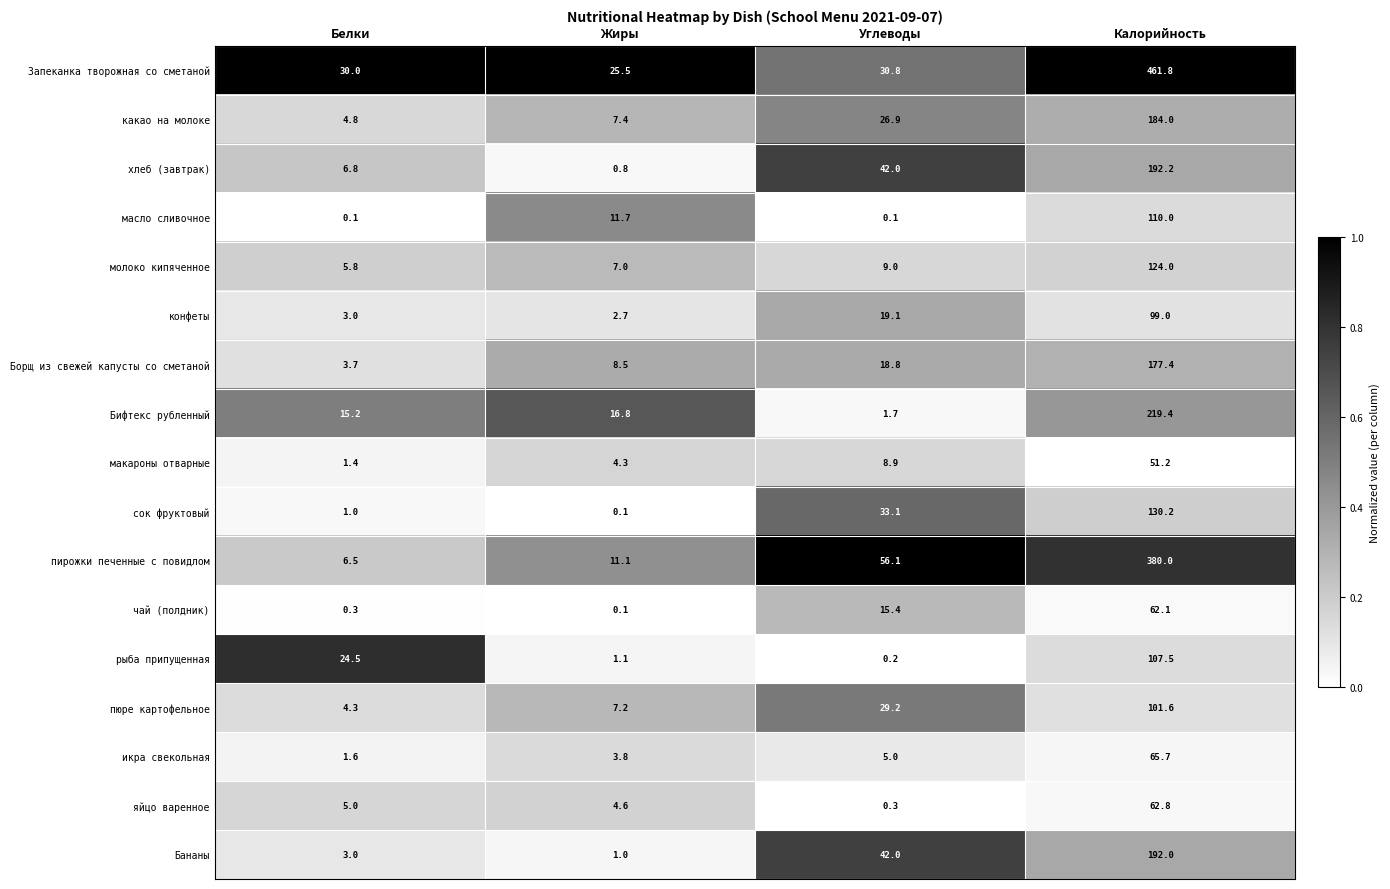

Where is чай (полдник) nearest to the value 31?

Углеводы